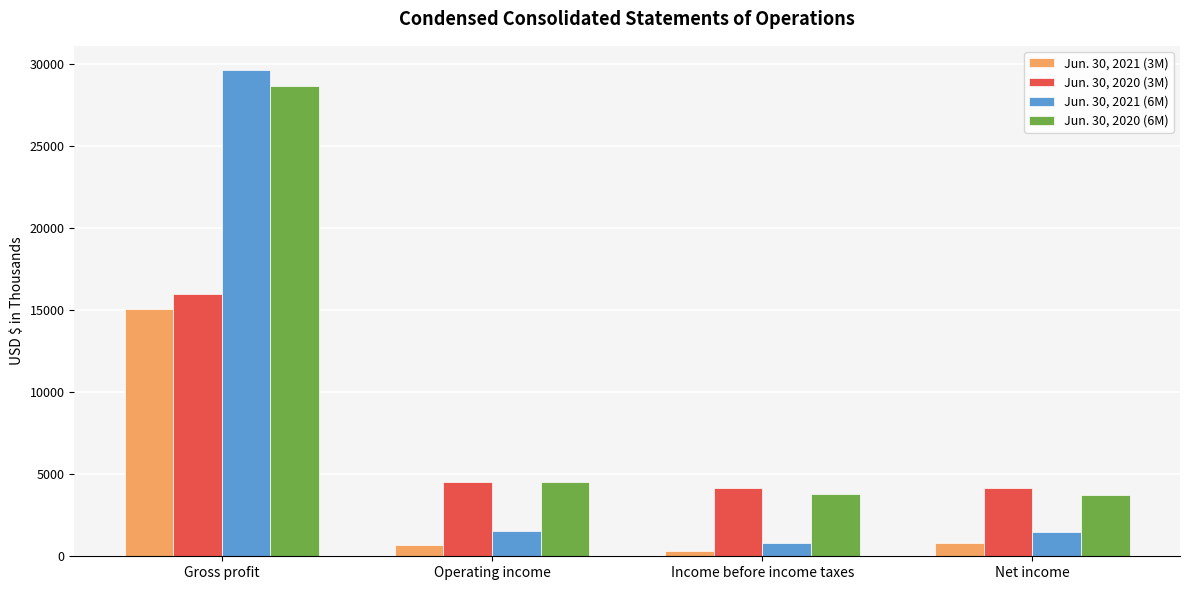

What is the maximum value for Jun. 30, 2020 (6M)?

28641